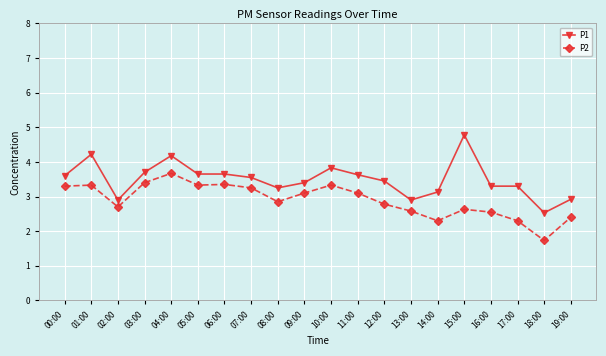

True or false: P2 and P1 intersect in this chart.

False